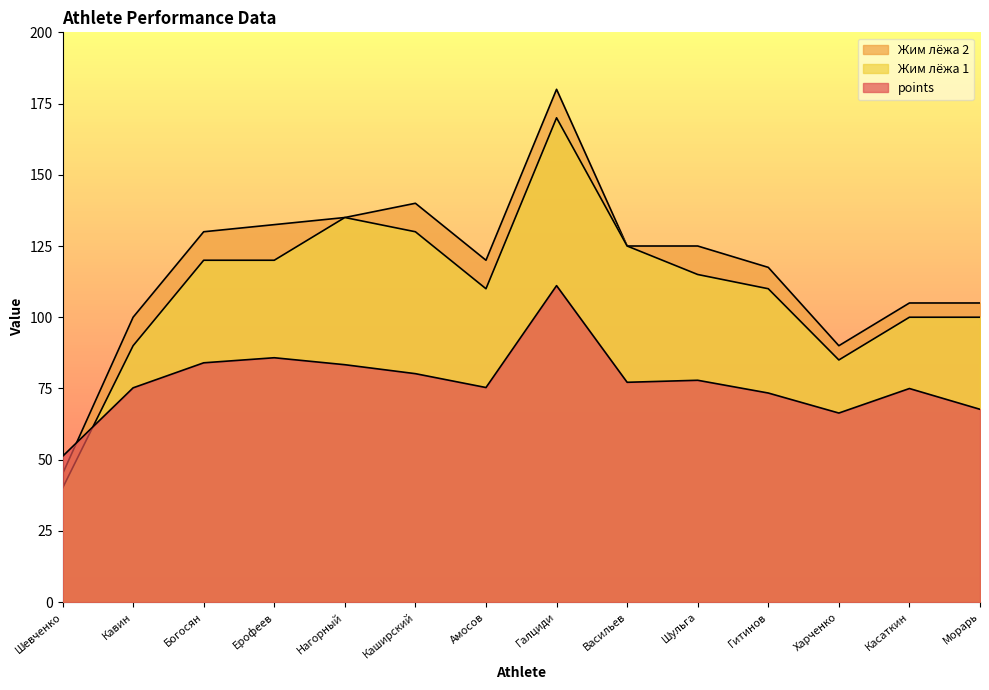

List the series in order of their peak value, lowest first.

points, Жим лёжа 1, Жим лёжа 2